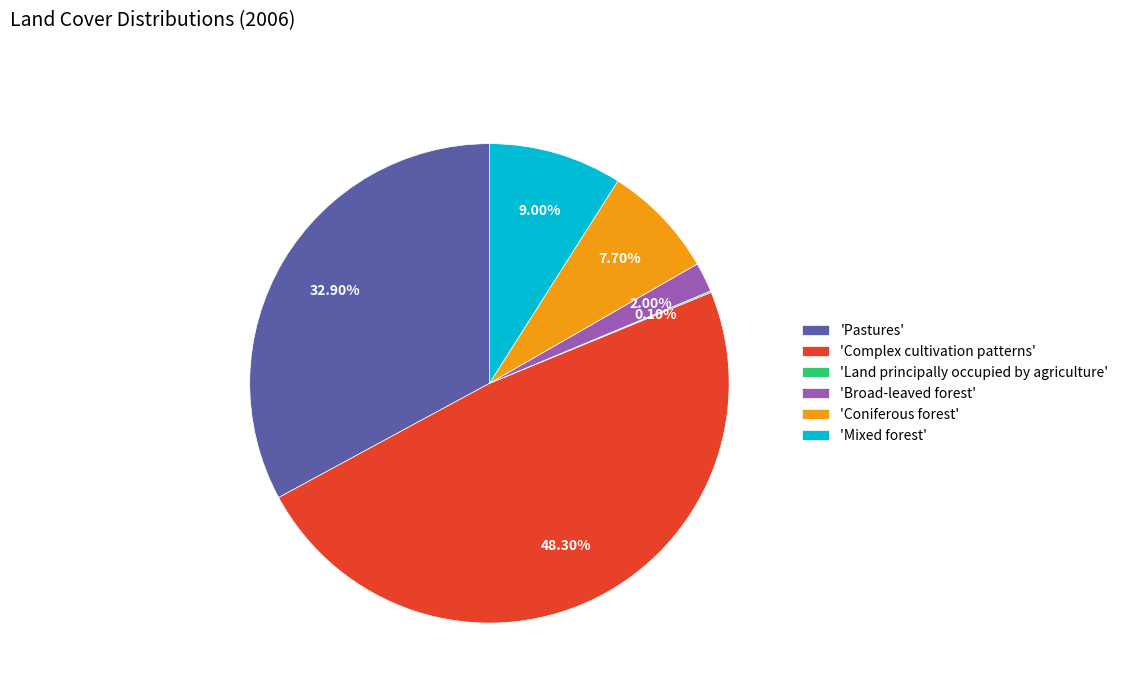

Is the sum of 'Pastures' and 'Broad-leaved forest' greater than half?

No